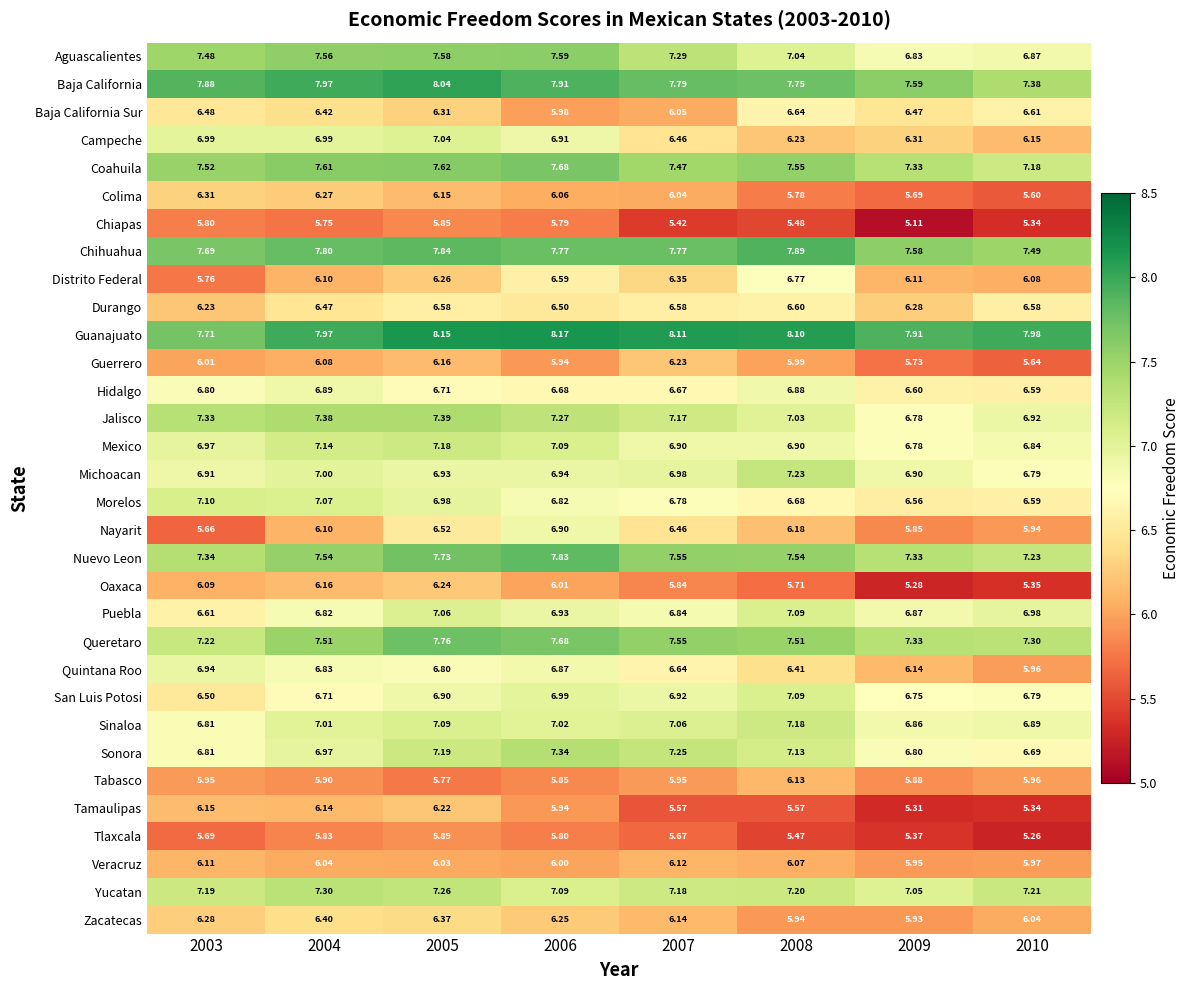

At 2005, list the series in order from largest to smallest.

Guanajuato, Baja California, Chihuahua, Queretaro, Nuevo Leon, Coahuila, Aguascalientes, Jalisco, Yucatan, Sonora, Mexico, Sinaloa, Puebla, Campeche, Morelos, Michoacan, San Luis Potosi, Quintana Roo, Hidalgo, Durango, Nayarit, Zacatecas, Baja California Sur, Distrito Federal, Oaxaca, Tamaulipas, Guerrero, Colima, Veracruz, Tlaxcala, Chiapas, Tabasco